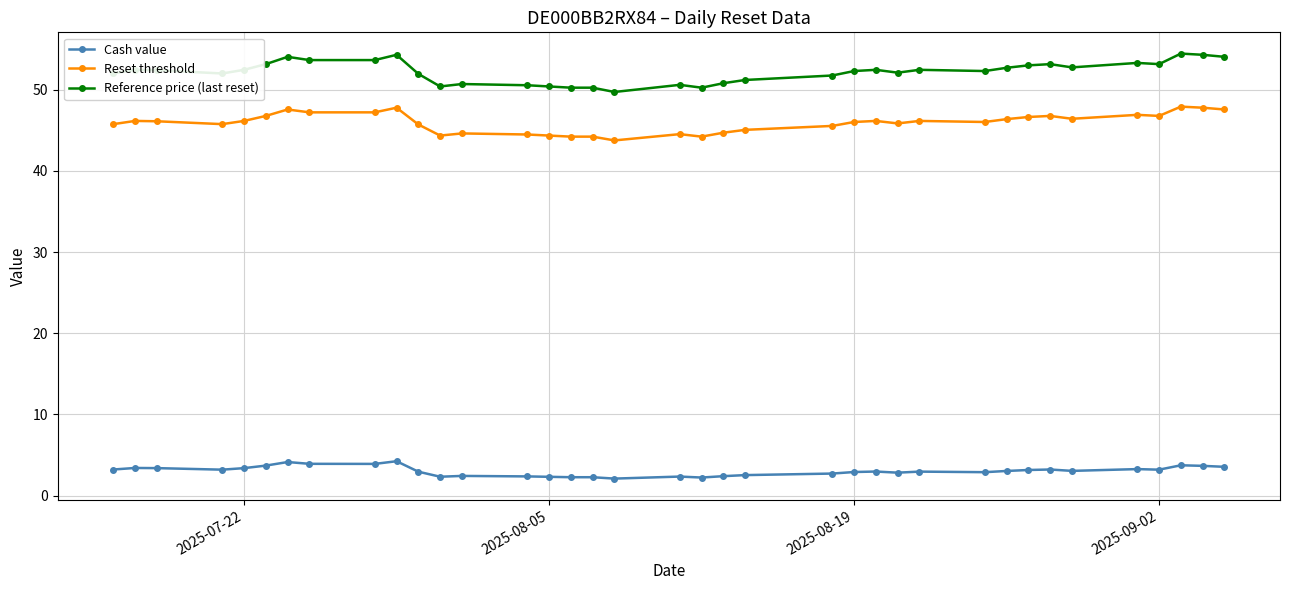

What is the value of the Reset threshold point at the 28th from the left?

46.0